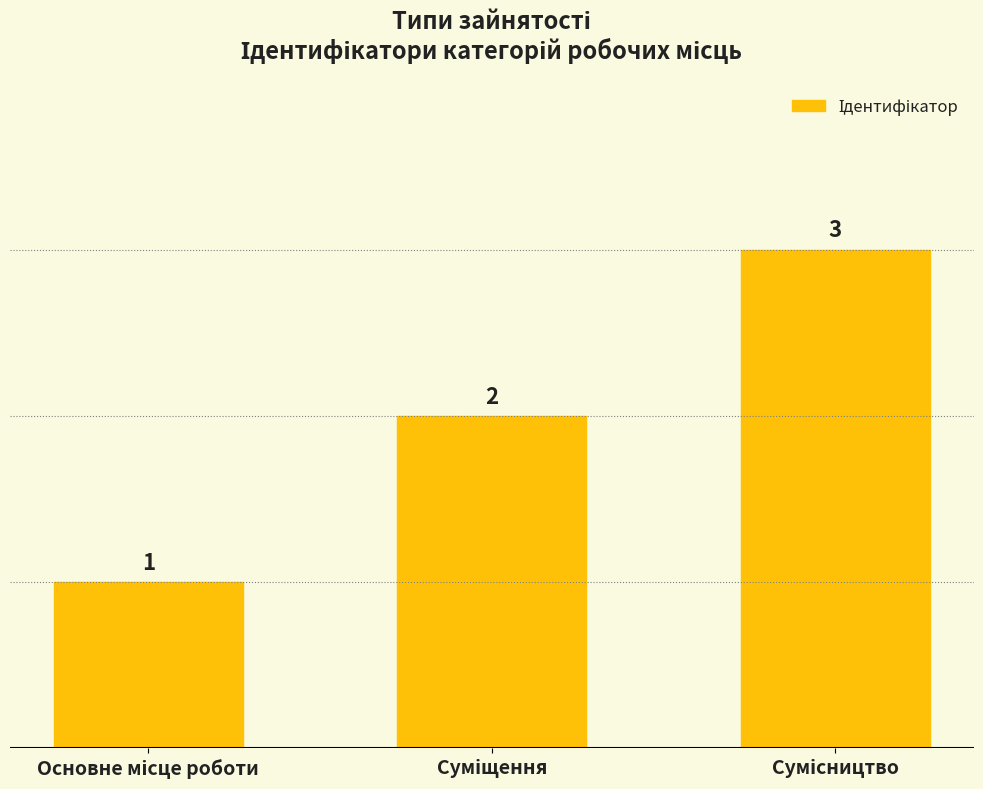

What is the value of the 1st bar from the left?

1